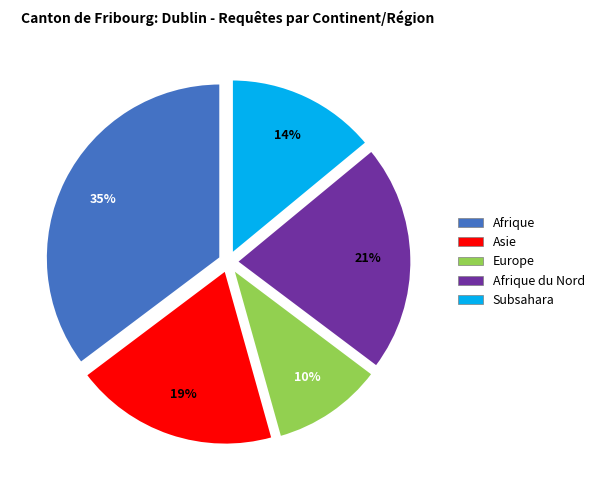

True or false: Afrique accounts for 25% of the total.

False